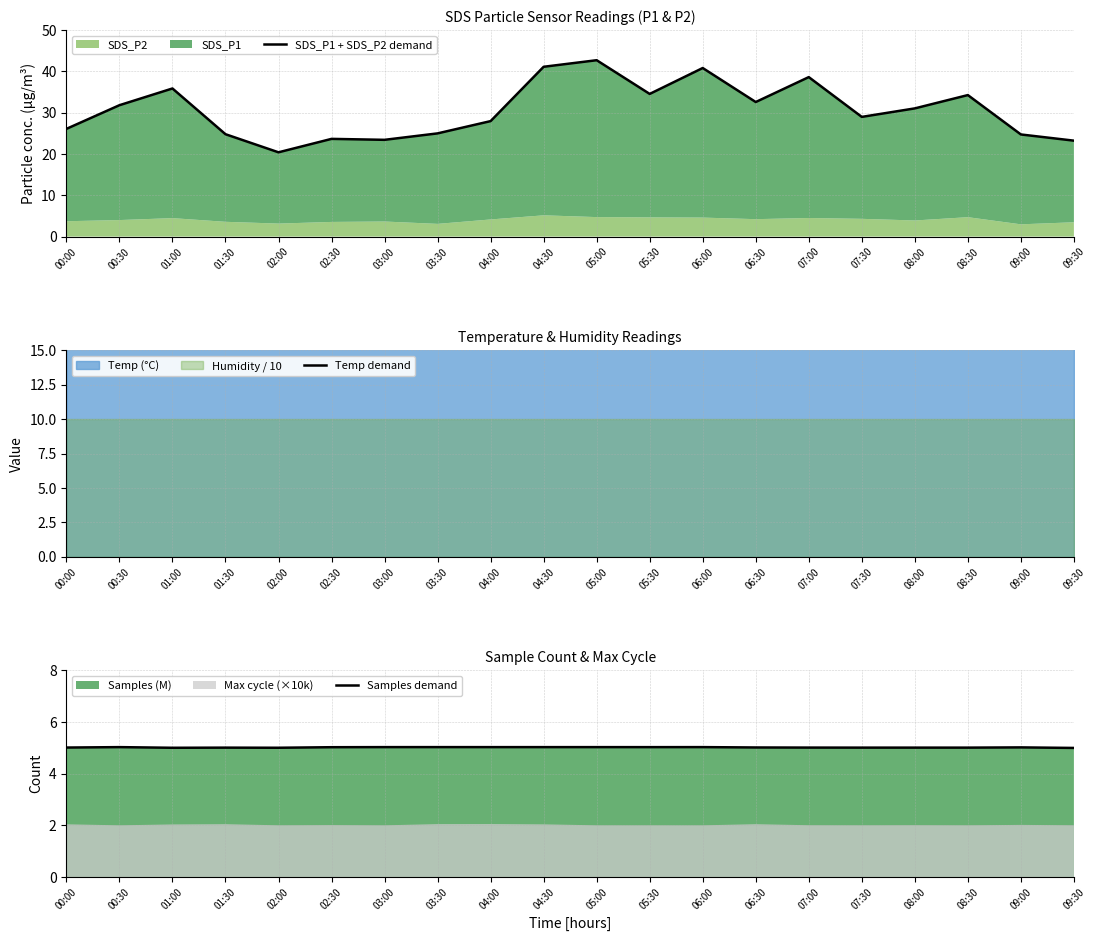

Which series has the largest range (max minus min)?

SDS_P1 + SDS_P2 demand